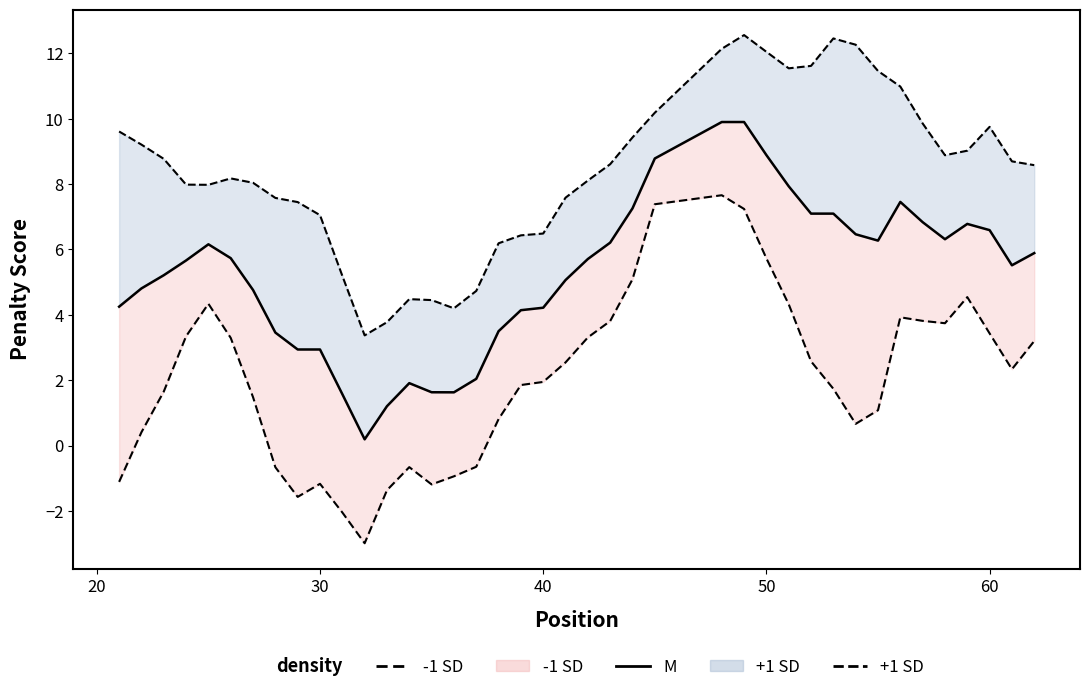

Which series has the widest spread of values?

-1 SD line